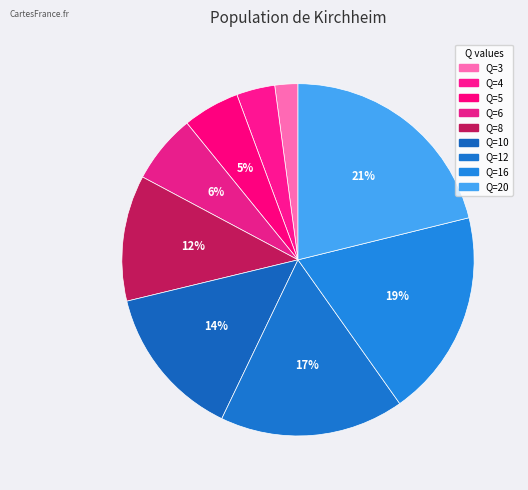

How many slices are in this pie chart?

9